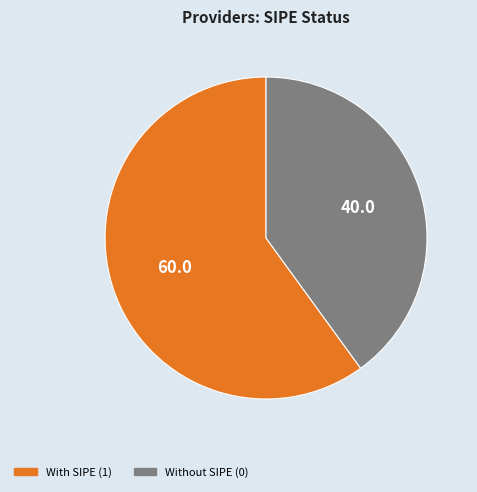

Is there any slice that represents more than half of the pie?

Yes